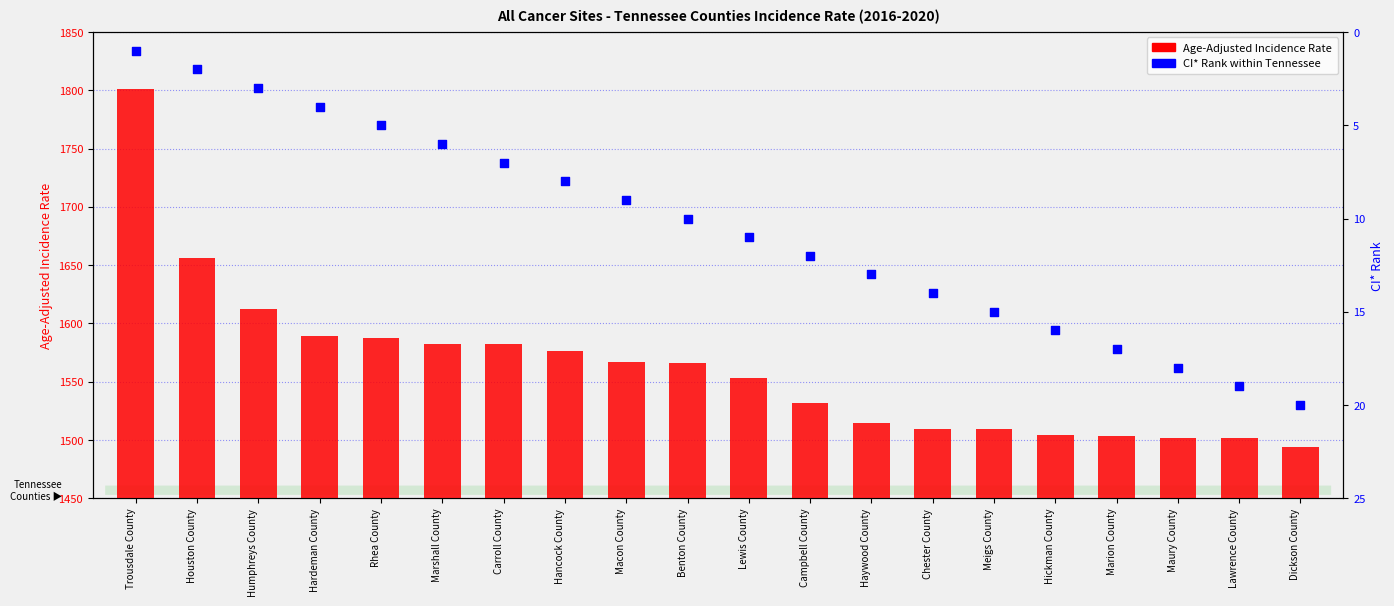

At how many categories does at least one series exceed 1669?

1